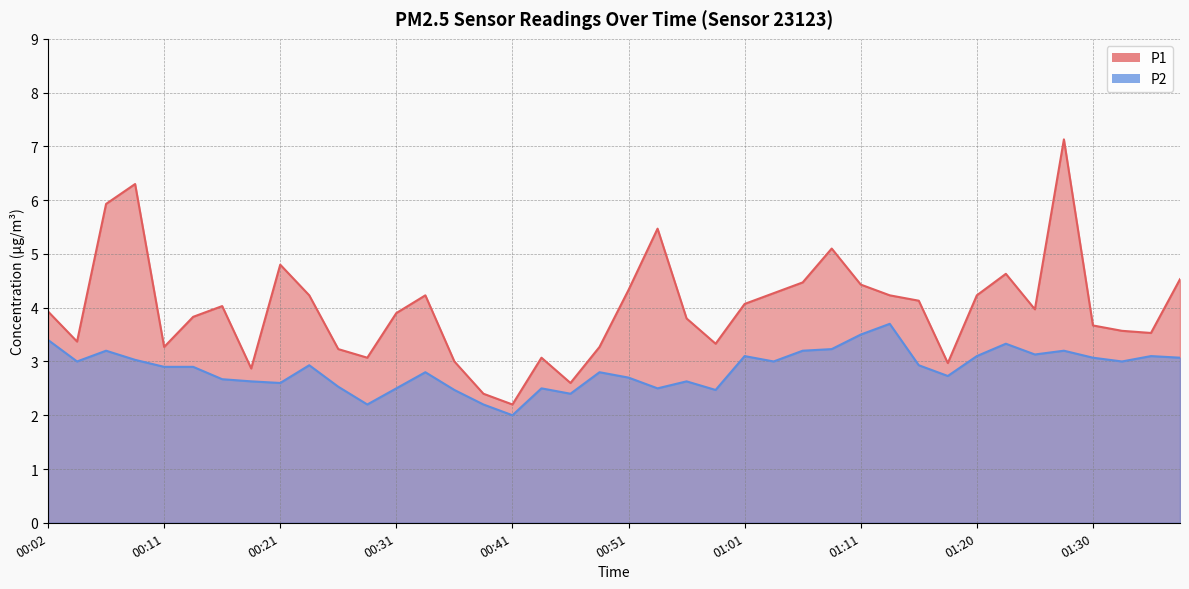

What is the label of the 6th point from the left?

00:14